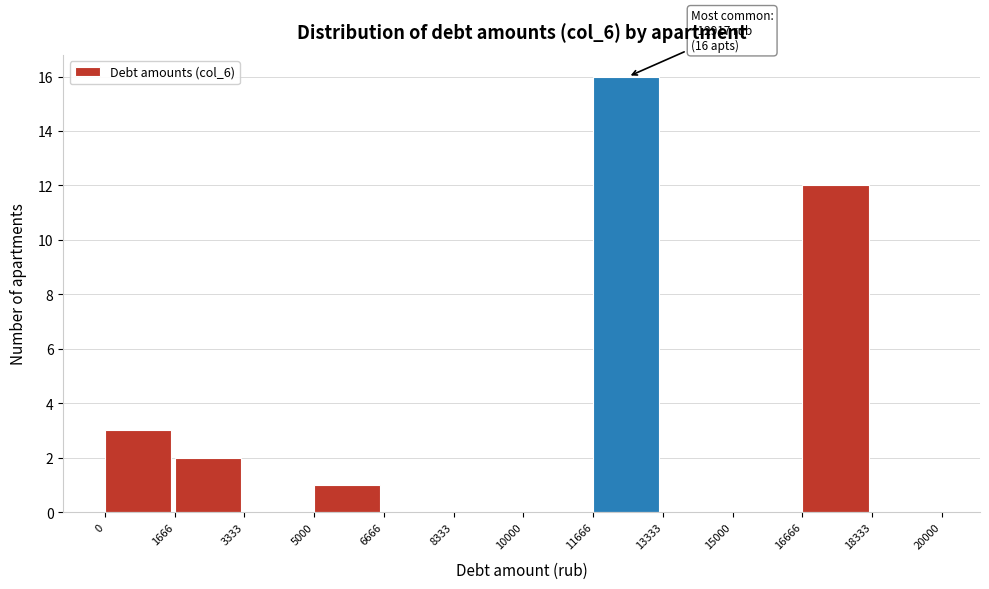

Over which range of the x-axis is the bar tallest?

11666 to 13333